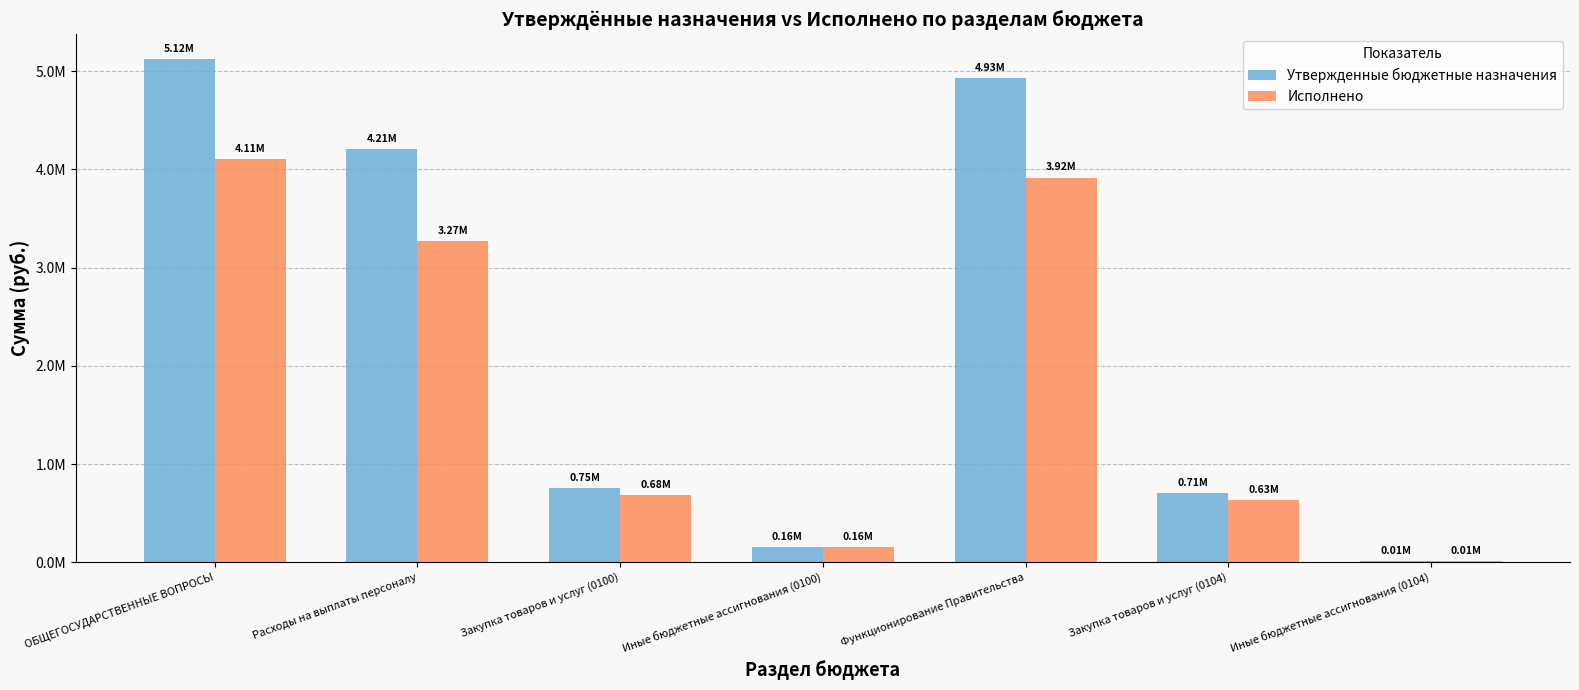

Which series has the largest total across all categories?

Утвержденные бюджетные назначения